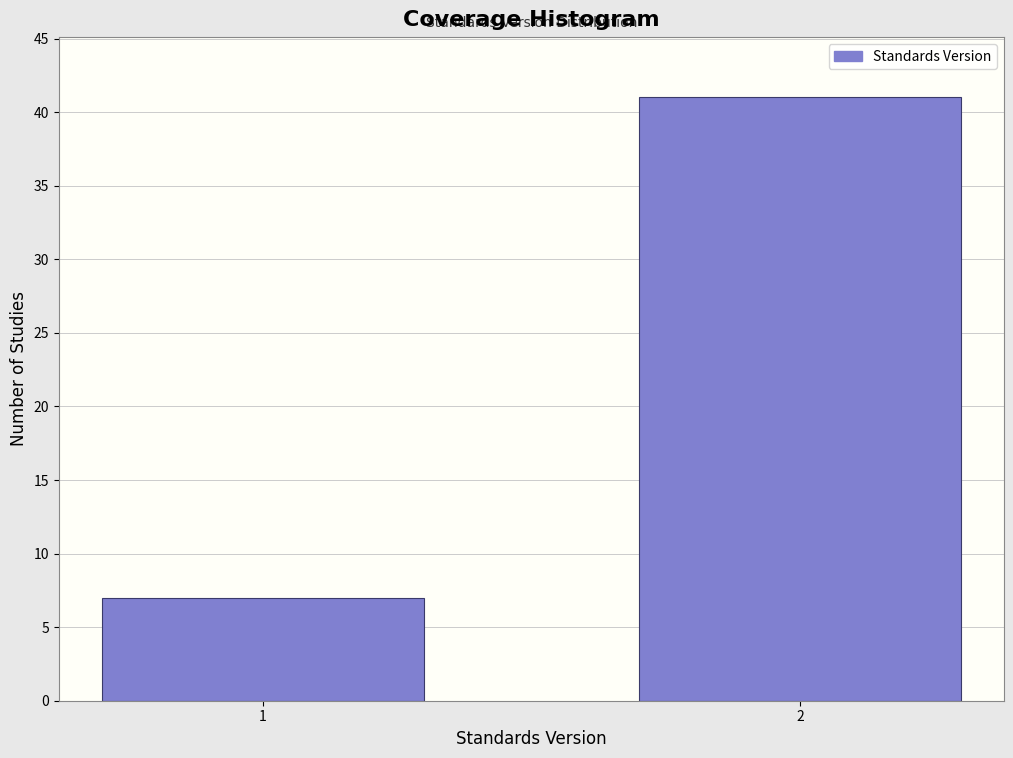

Reading left to right, list all the values displayed in this chart.

7	41